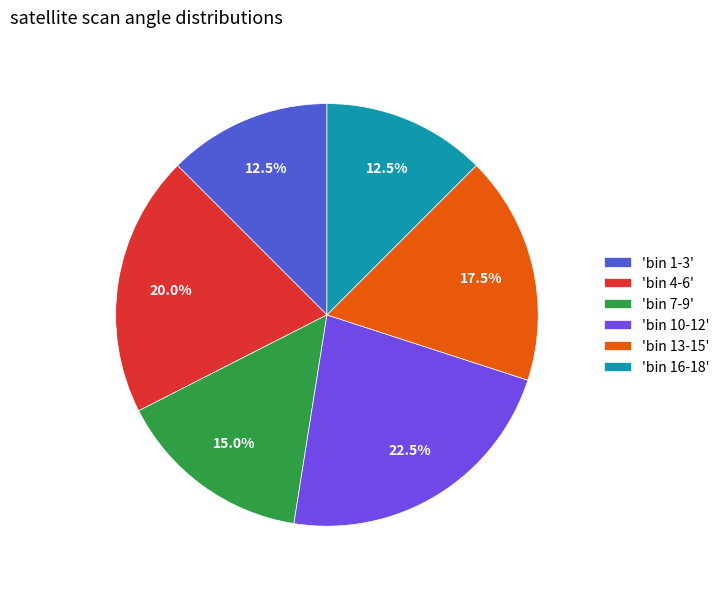

Is there a majority slice in this chart?

No